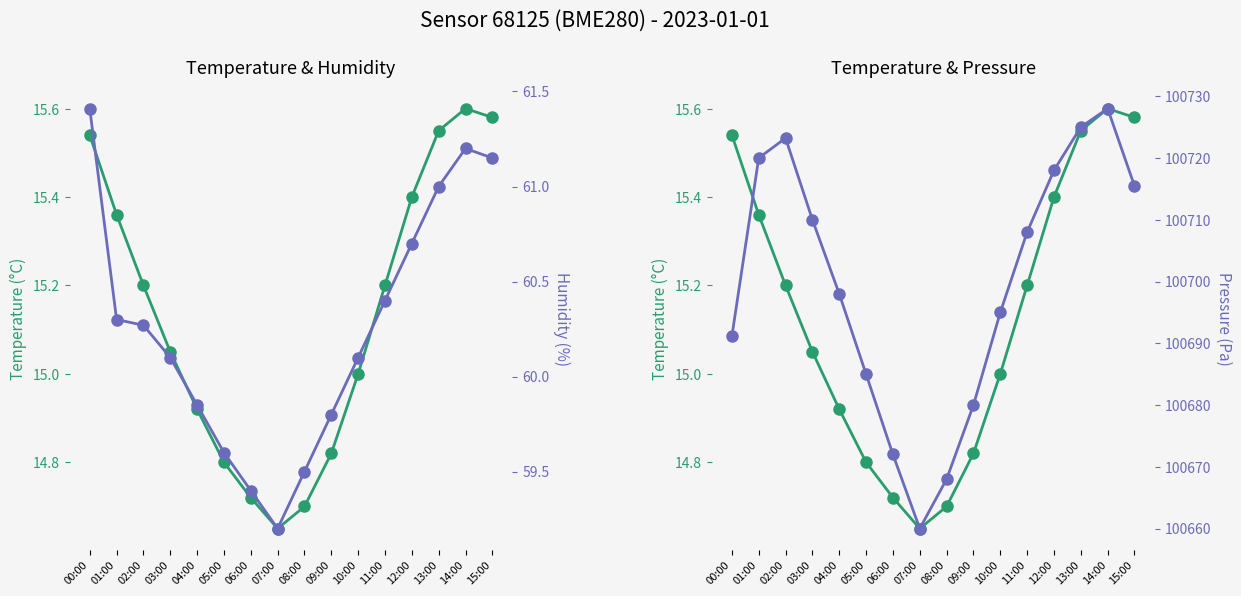

What is the lowest value of the Humidity (%) series?

59.2